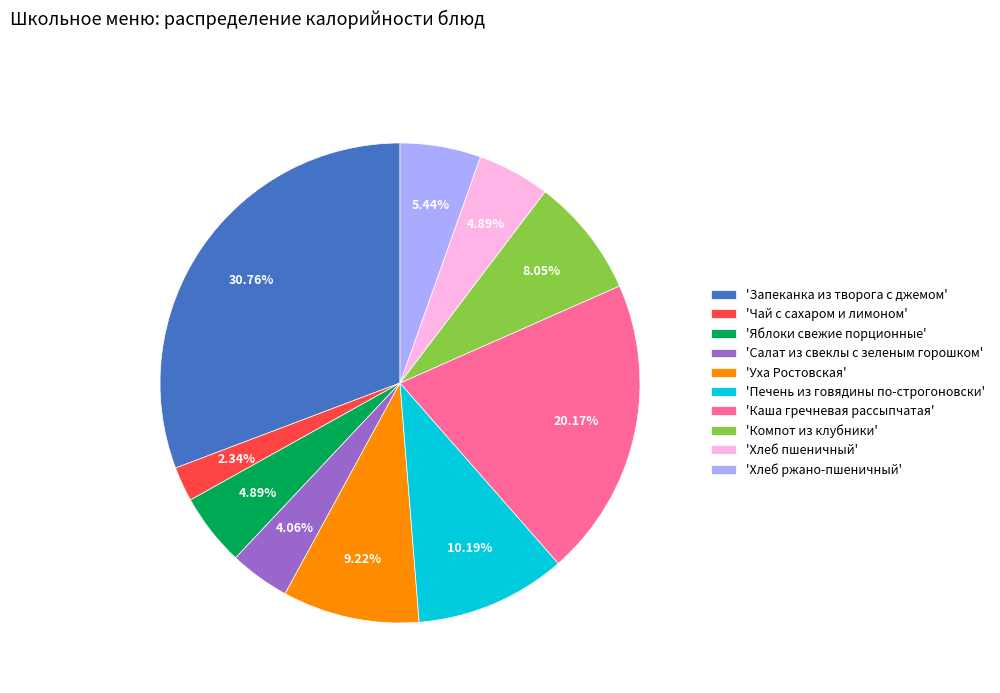

Combined, do 'Печень из говядины по-строгоновски' and 'Компот из клубники' account for over 50%?

No